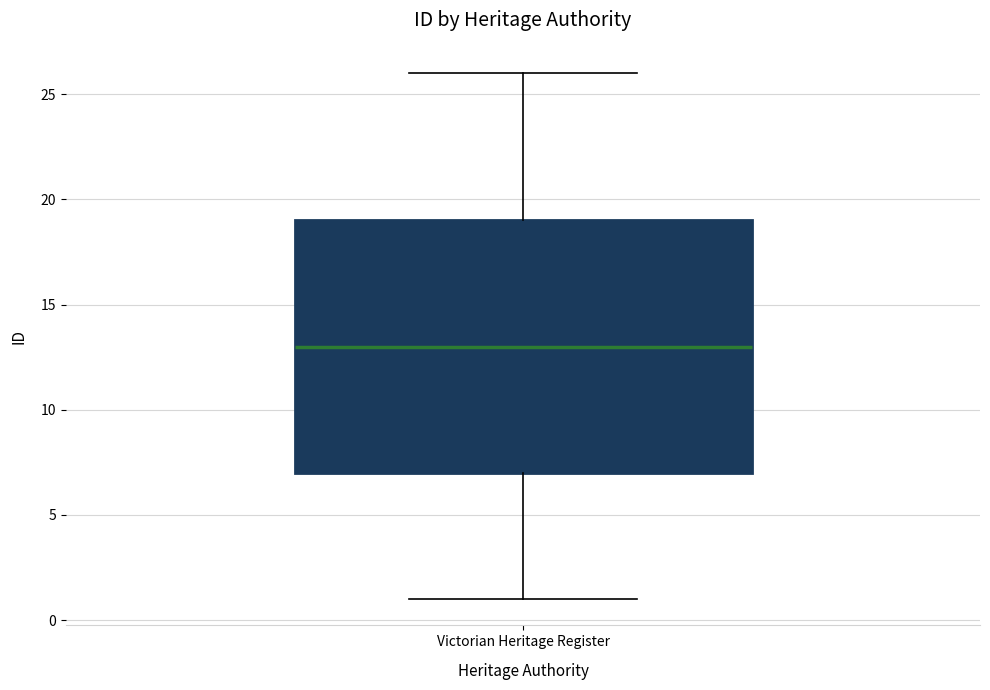

Transcribe this box plot: give where the median line is, the range the box spans, and where the two whiskers end, as read against the y-axis. The values are not printed on the chart, so give them approximately, as read against the axis.

median 13, box 7 to 19, whiskers 1 to 26